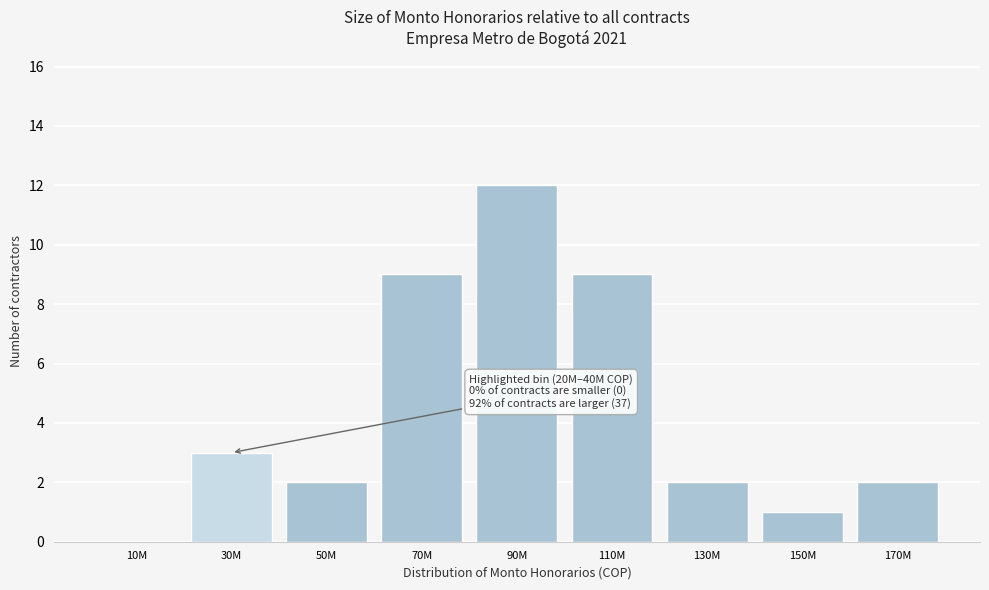

Reading left to right, list all the values displayed in this chart.

10M=0	30M=3	50M=2	70M=9	90M=12	110M=9	130M=2	150M=1	170M=2